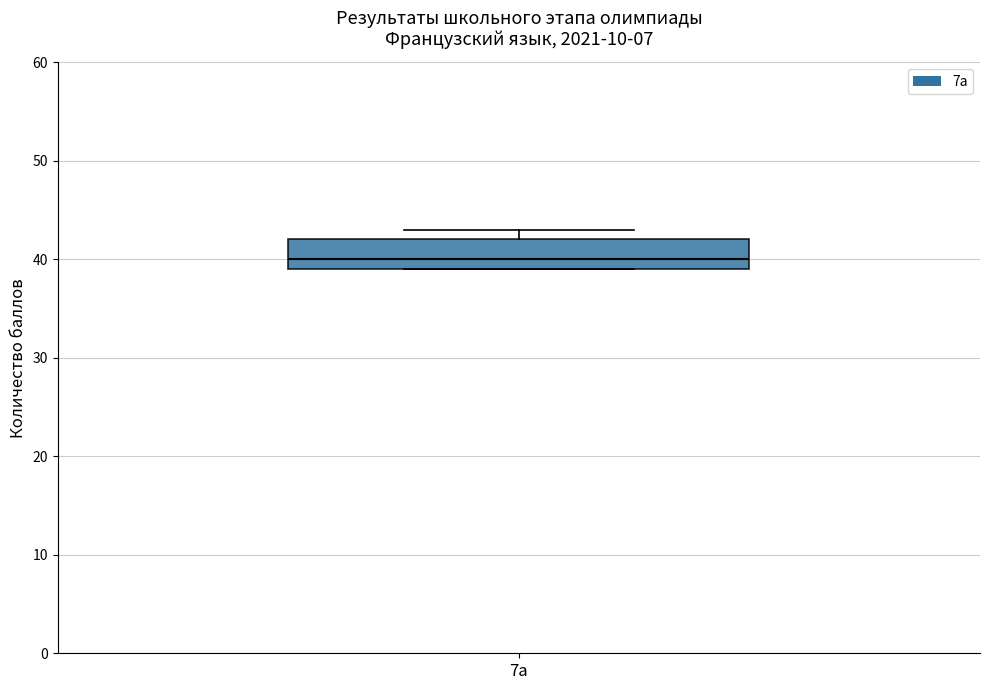

Where is the upper edge of the box for 7а on the y-axis? The values are not printed on the chart, so give them approximately, as read against the axis.

42